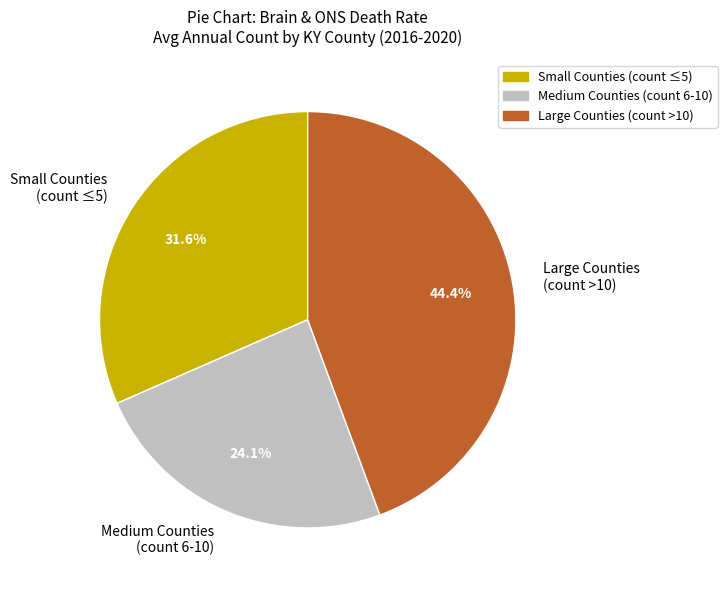

Is the sum of Medium Counties (count 6-10) and Large Counties (count >10) greater than half?

Yes